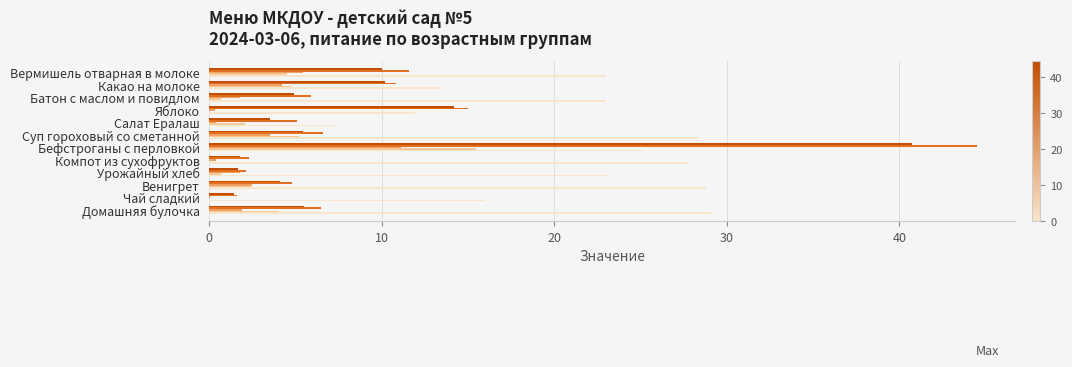

How many data points does each series have?

12